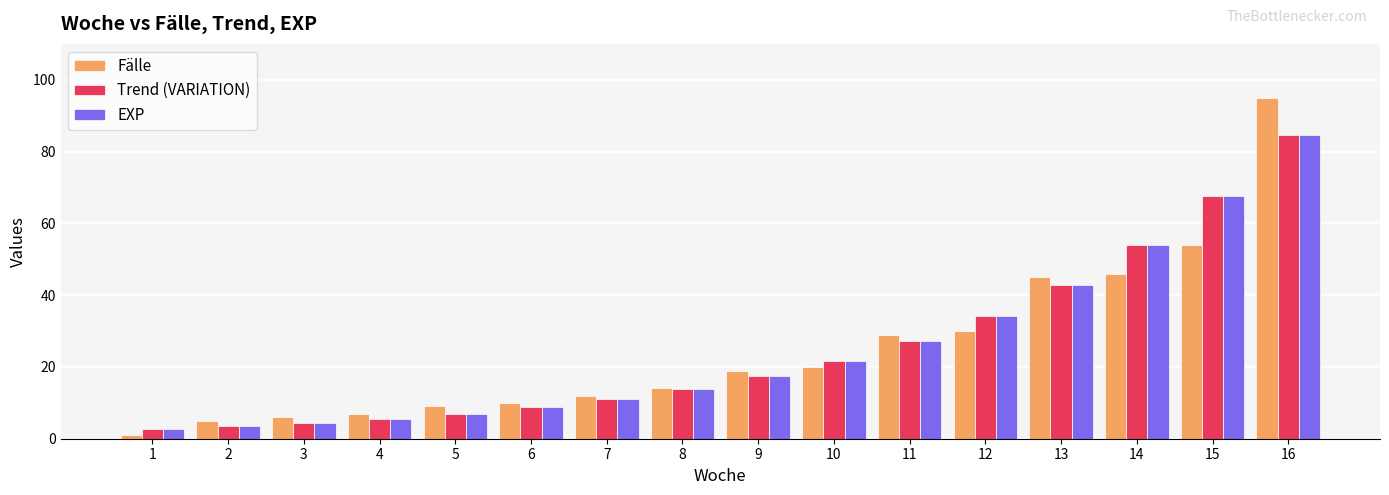

The value of EXP at 9 is 17.4. True or false?

True